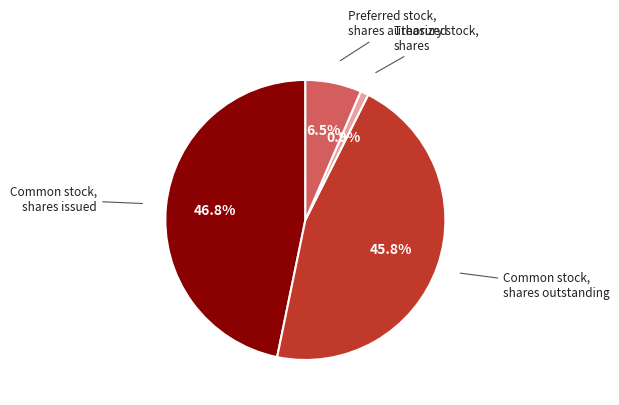

Between Treasury stock, shares and Preferred stock, shares authorized, which is larger?

Preferred stock, shares authorized